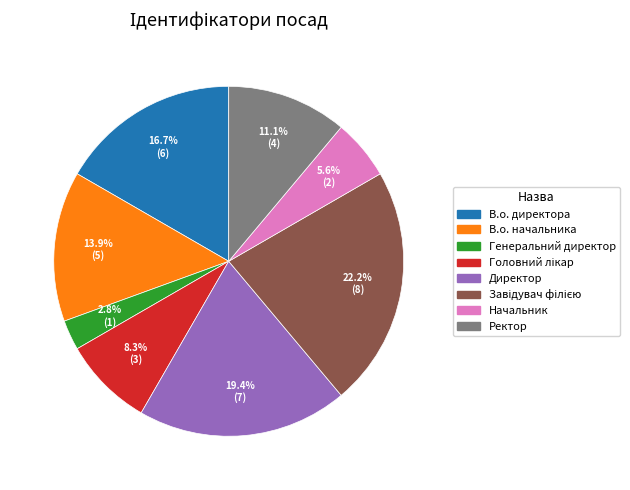

How much of the chart is everything except В.о. начальника?

86.1%